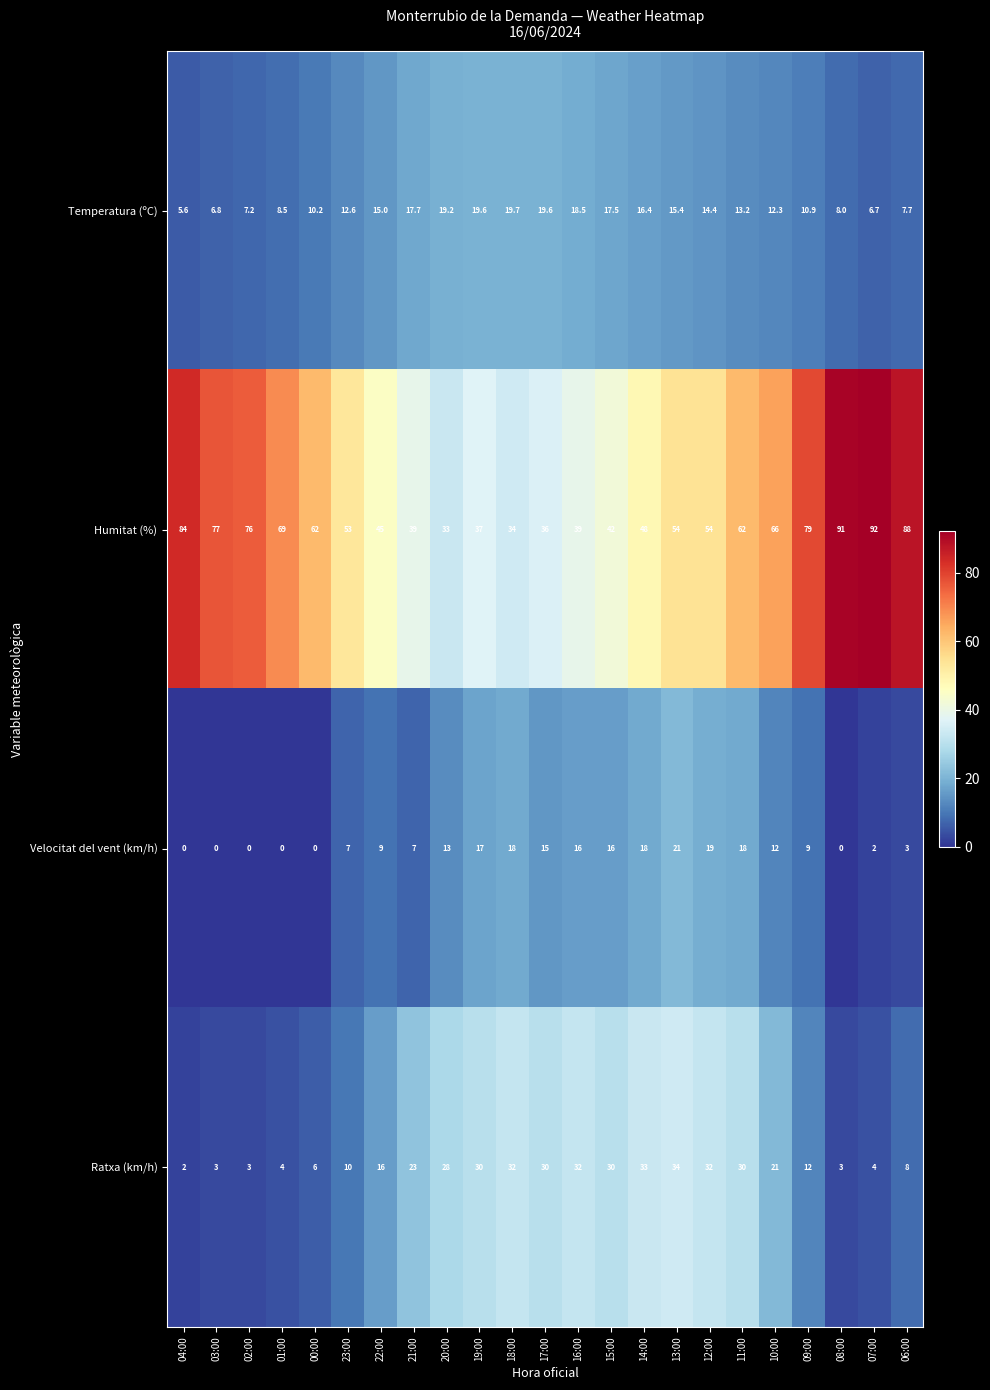

What is the difference between the second highest and minimum values in the Ratxa (km/h) series?

31.0